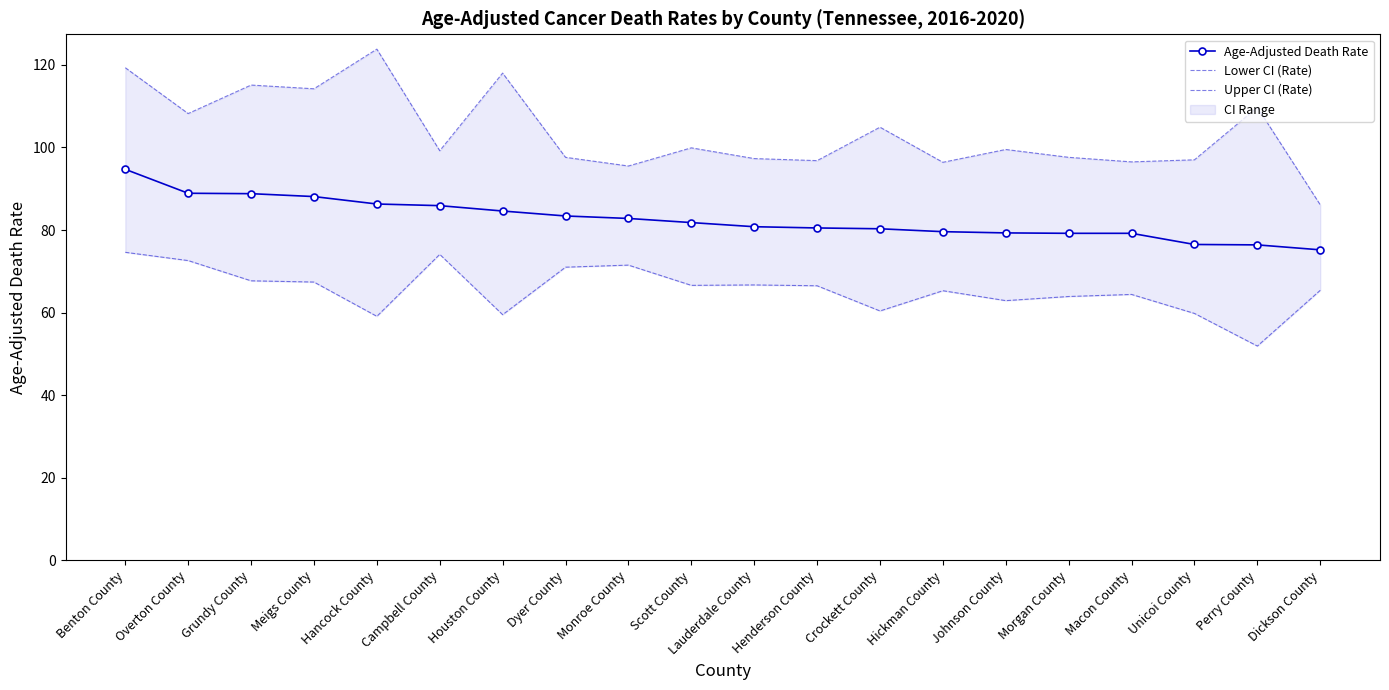

At which category is the sum across all series the highest?

Benton County